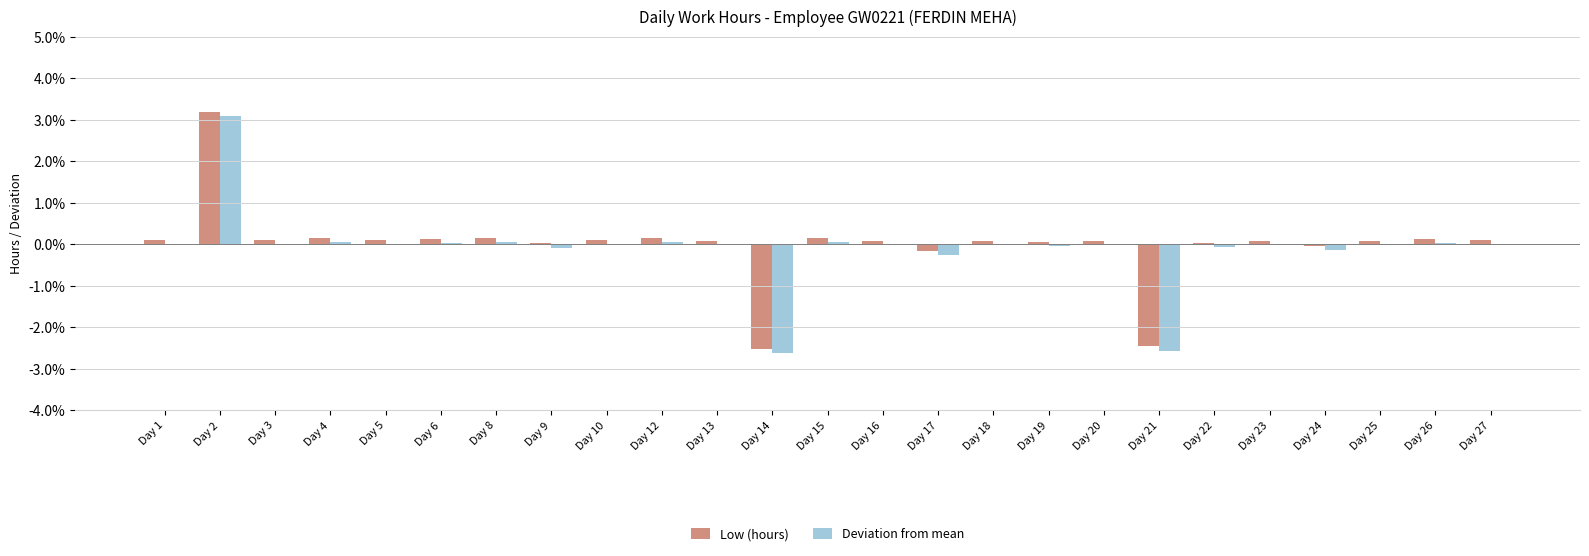

What is the maximum value shown in the chart?

3.2